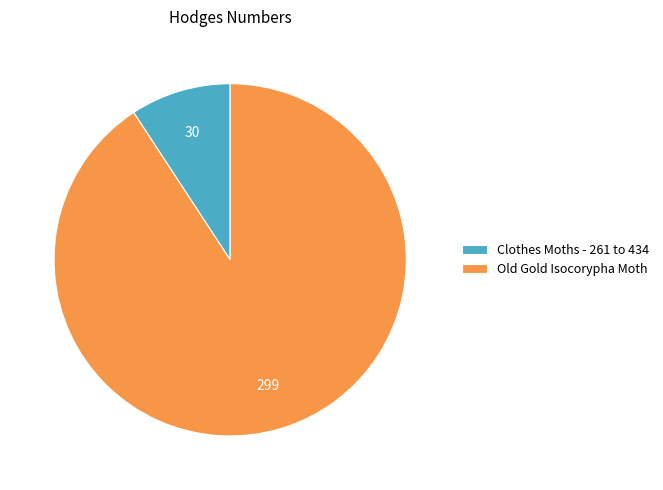

Which slice represents more than half of the pie?

Old Gold Isocorypha Moth